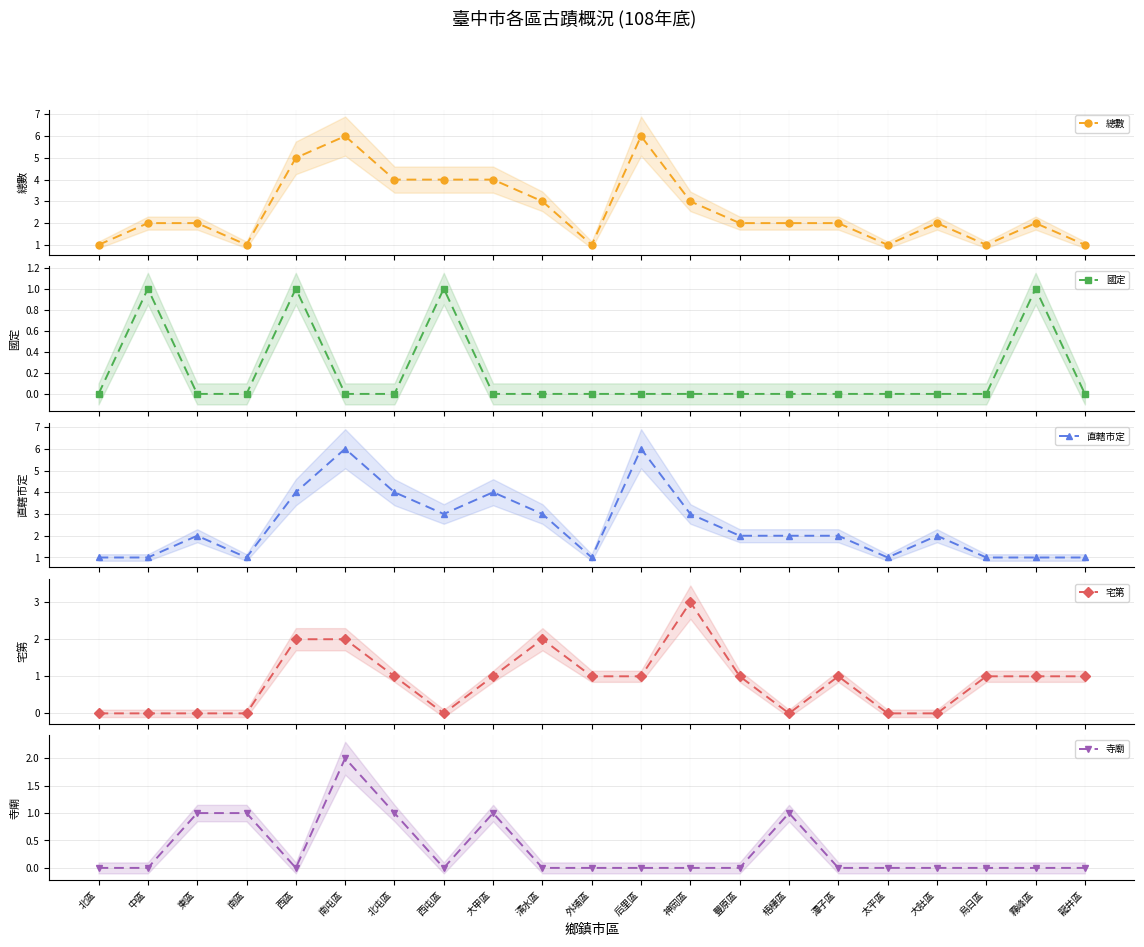

What are all the series names shown in the legend?

總數, 國定, 直轄市定, 宅第, 寺廟